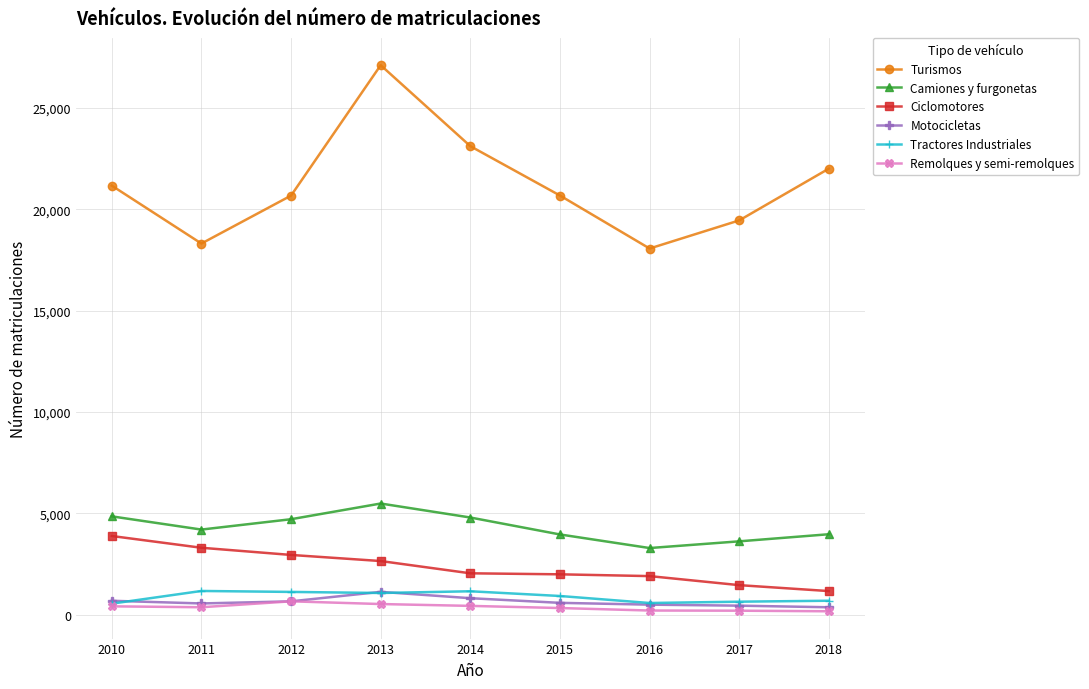

Which series has the largest total across all categories?

Turismos